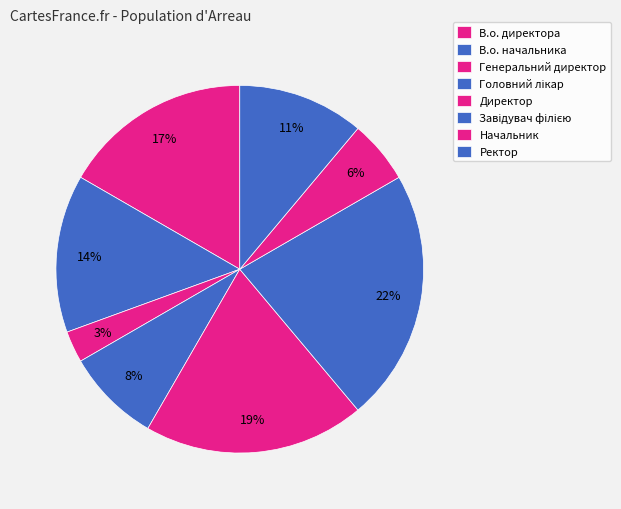

How many segments does this pie chart have?

8